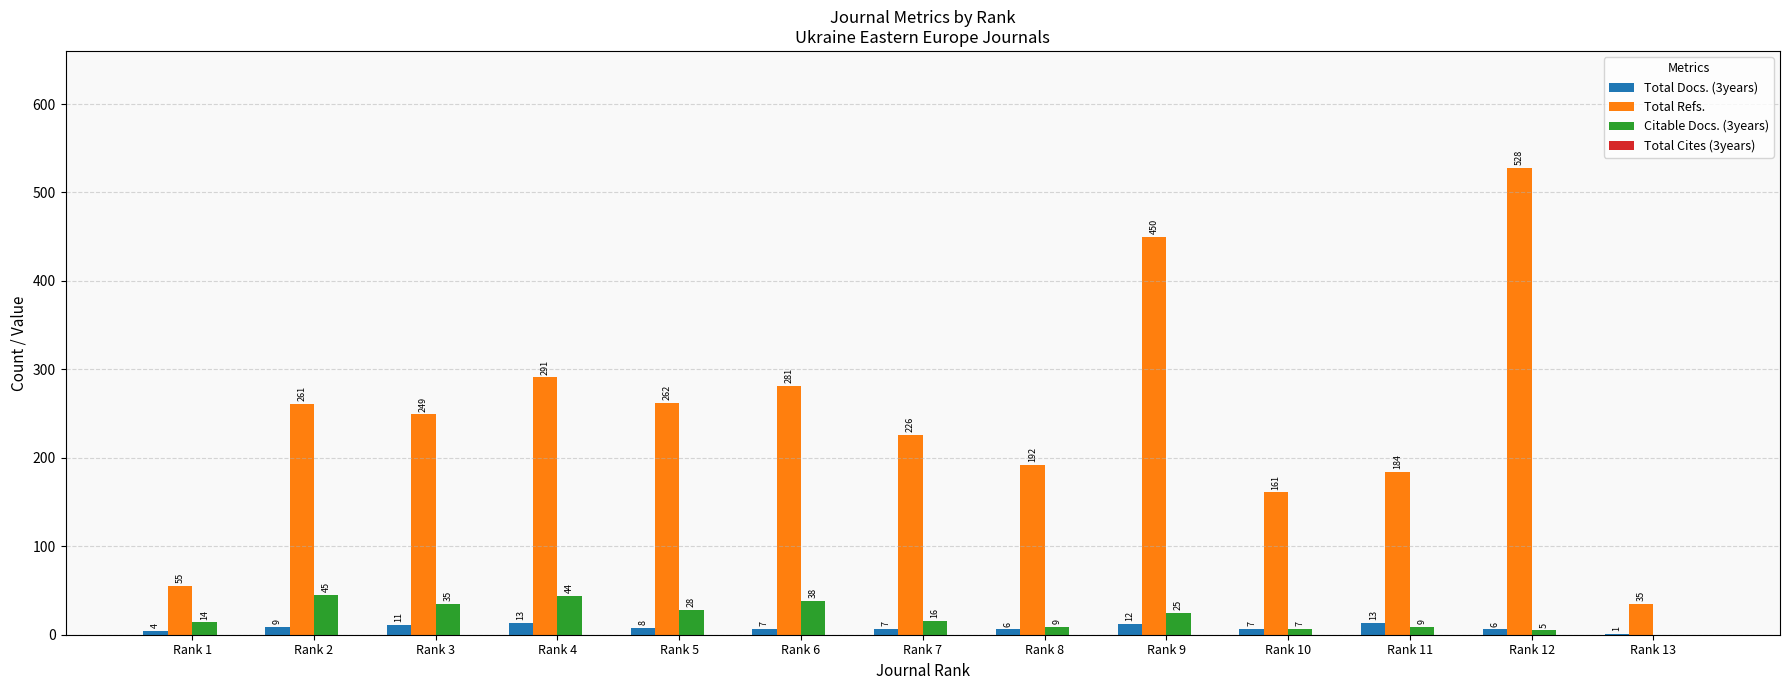

Which category has the highest value across all series?

Rank 12